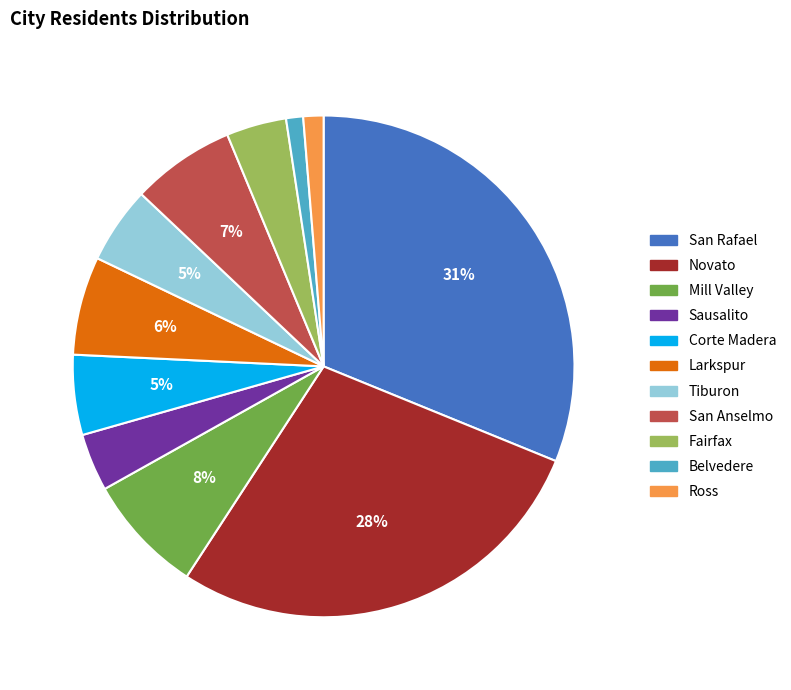

Do San Rafael and Fairfax together represent more than half of the pie?

No